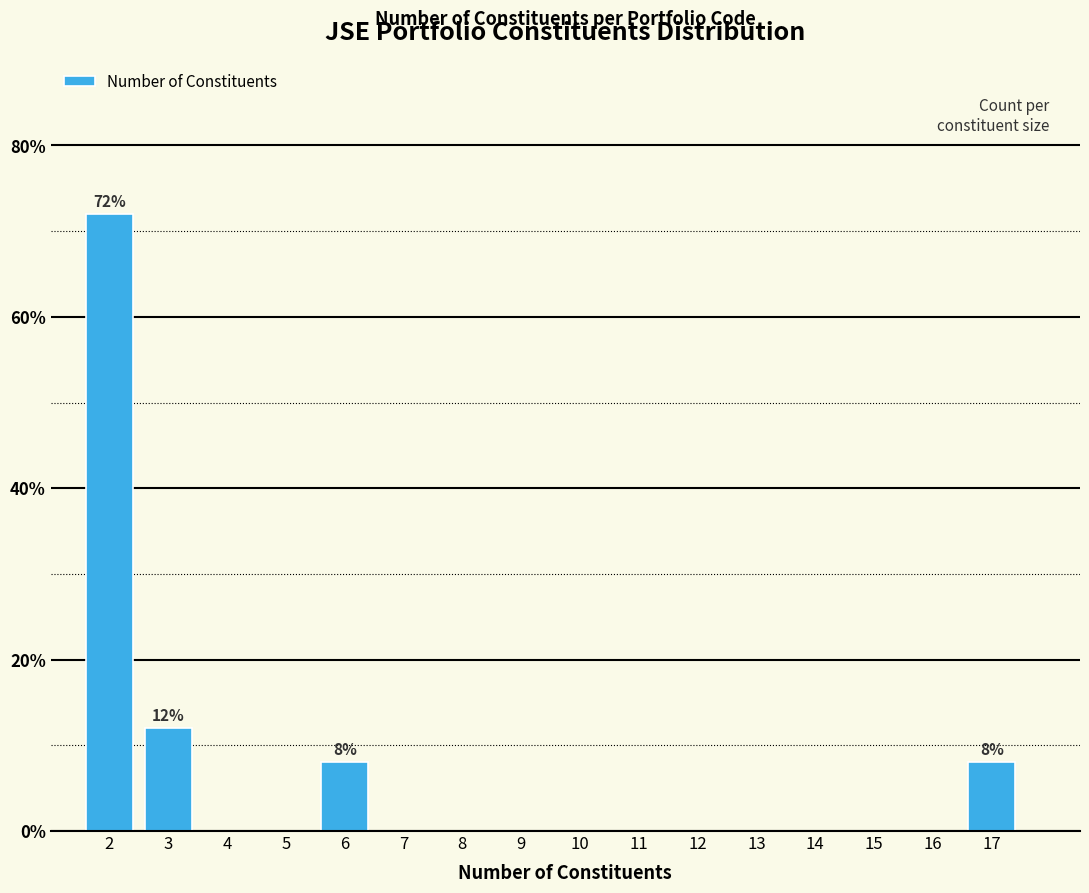

Reading left to right, transcribe all the data shown in this chart.

2=72	3=12	6=8	17=8